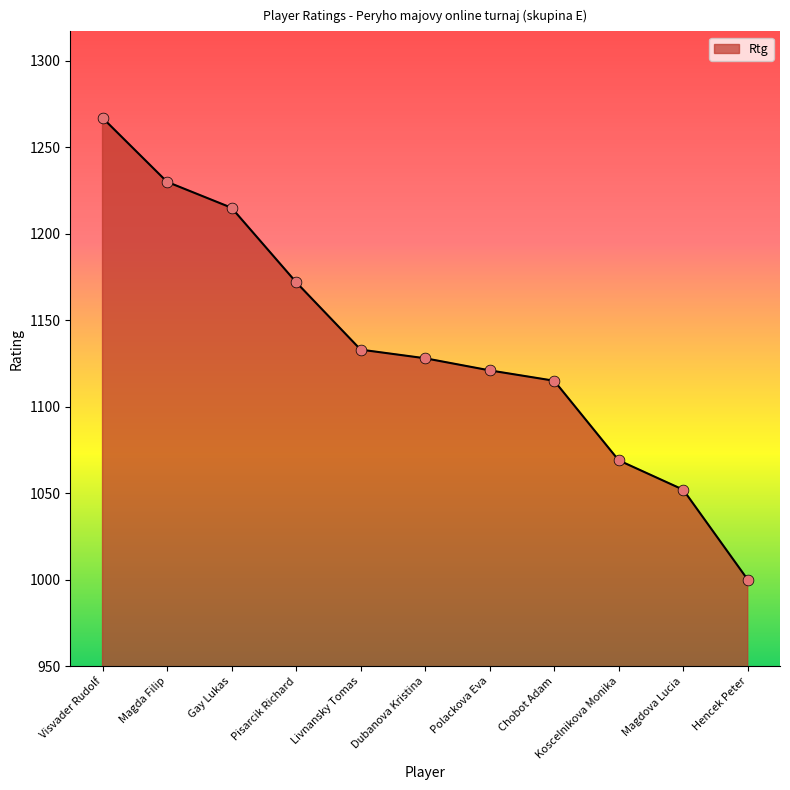

What is the ratio of the value at Magda Filip to the value at Polackova Eva?

1.1